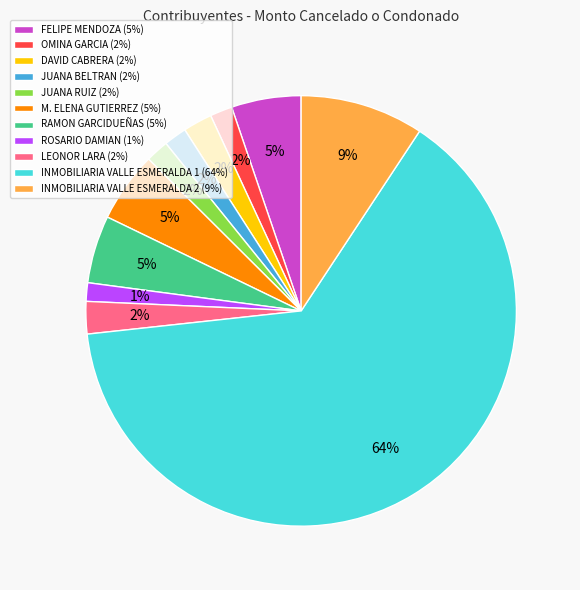

Which has a higher value, JUANA BELTRAN (2%) or INMOBILIARIA VALLE ESMERALDA 1 (64%)?

INMOBILIARIA VALLE ESMERALDA 1 (64%)